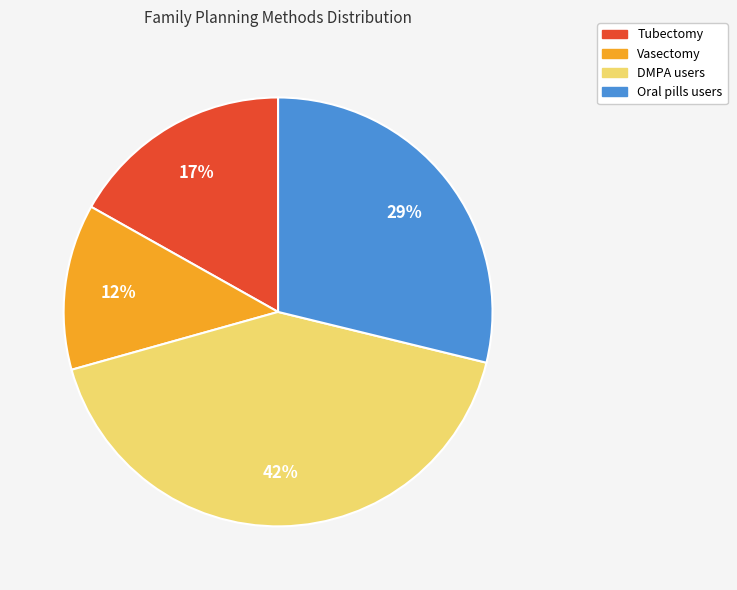

To the nearest percent, what percentage of the pie is Tubectomy?

17%